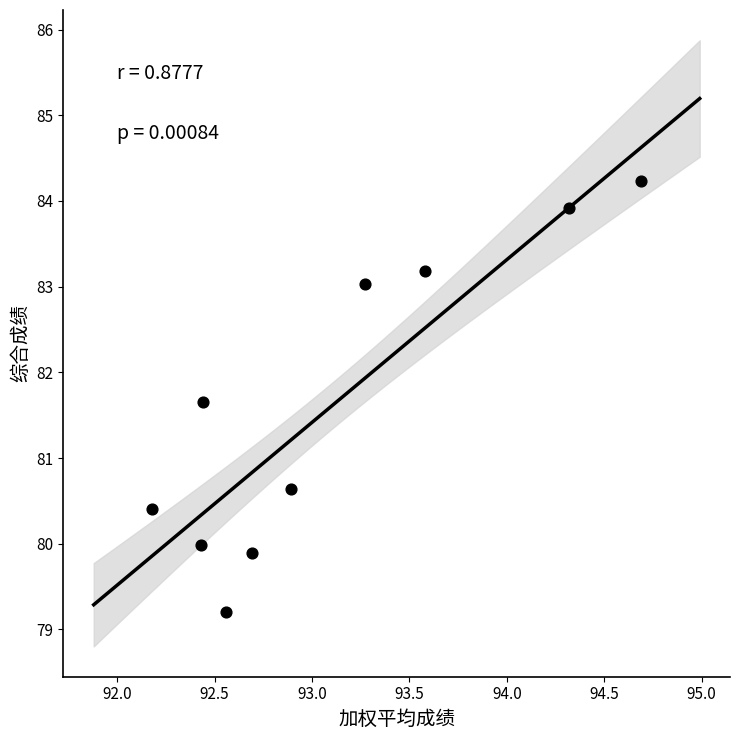

What is the range of X values (max minus min)?

2.5